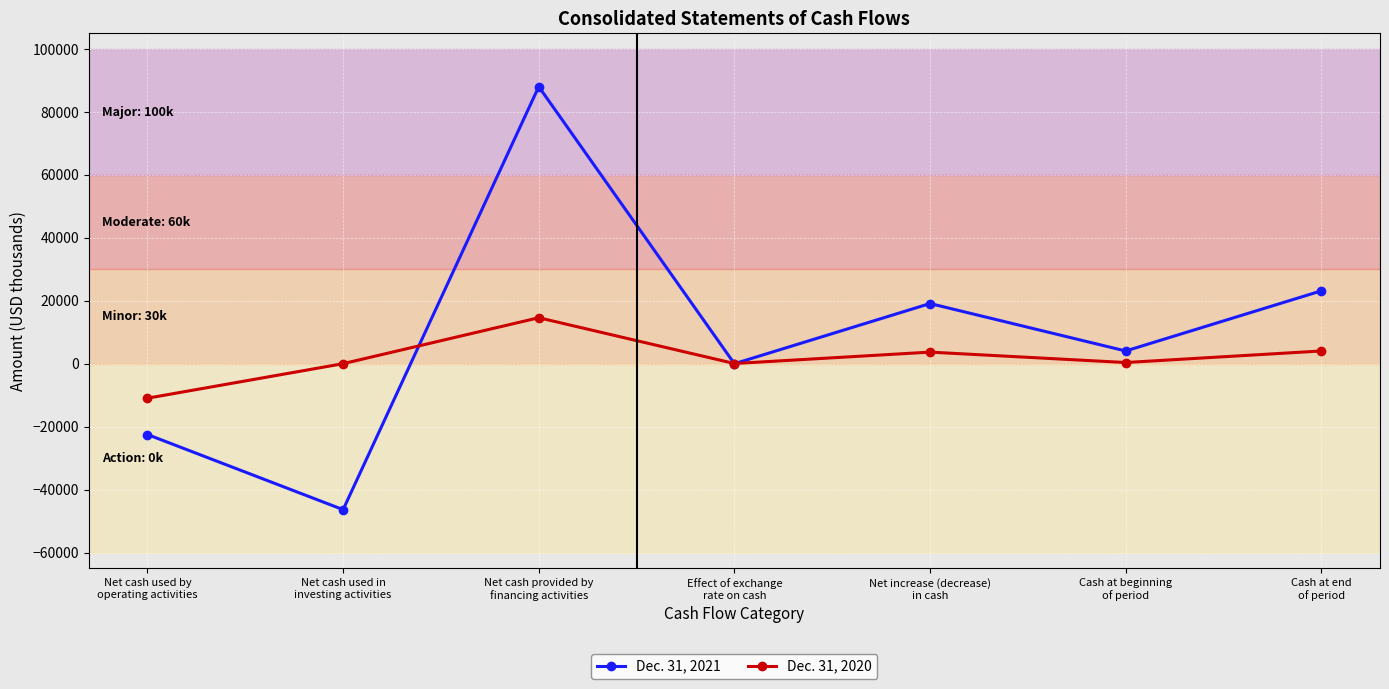

Which series has the largest total across all categories?

Dec. 31, 2021